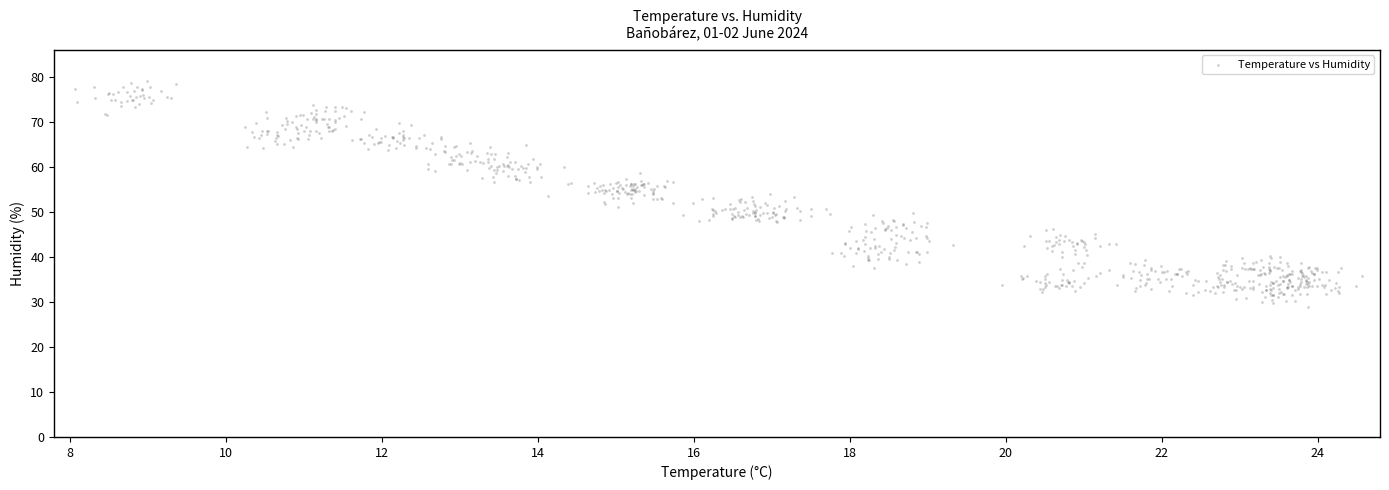

What is the range of Y values (max minus min)?

50.2